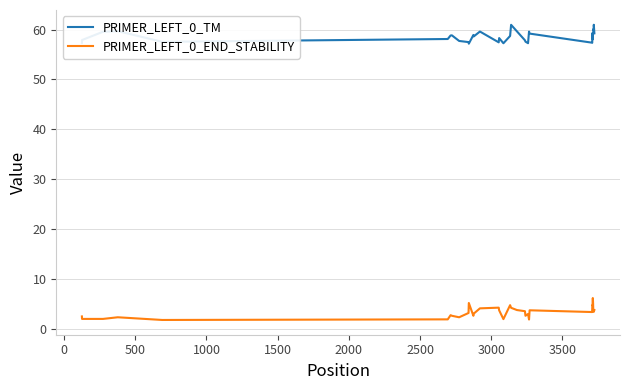

True or false: PRIMER_LEFT_0_END_STABILITY has more than 1 interior local peaks.

True